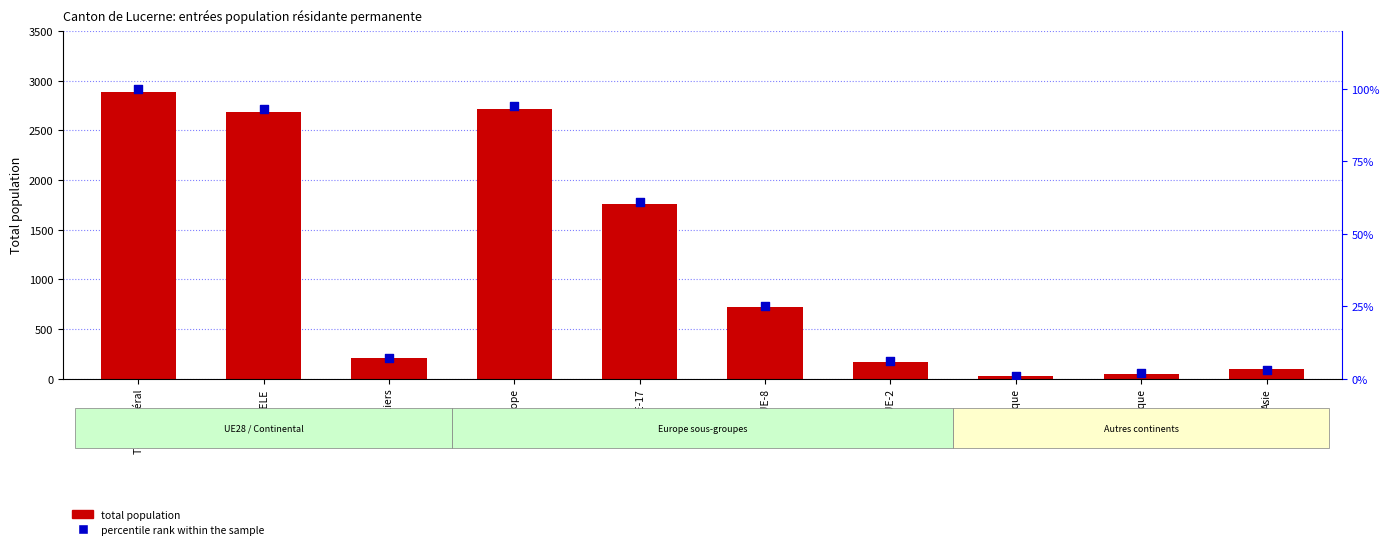

Which series has the widest spread of Y values?

total population